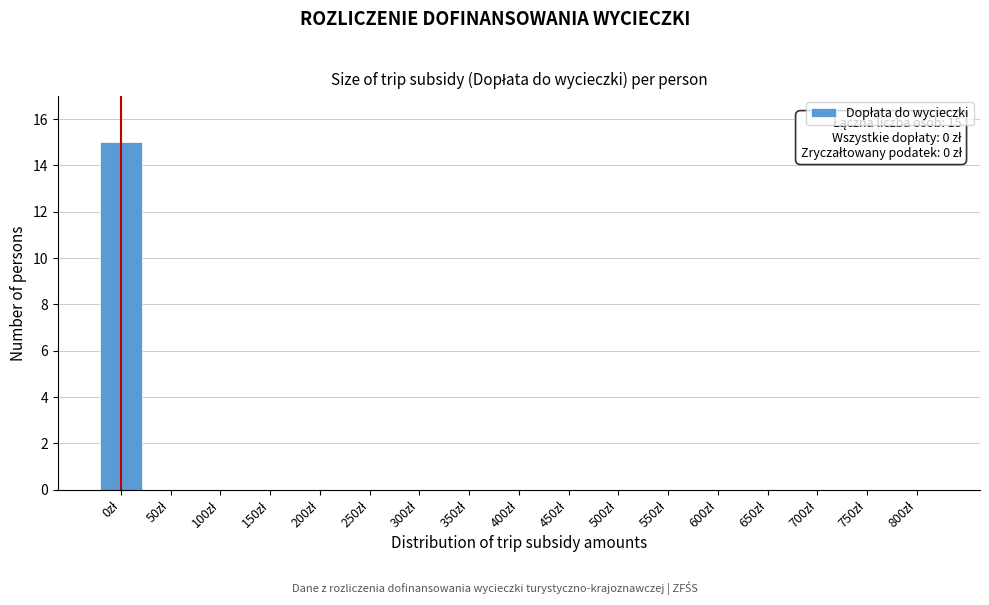

What is the maximum value shown in the chart?

15